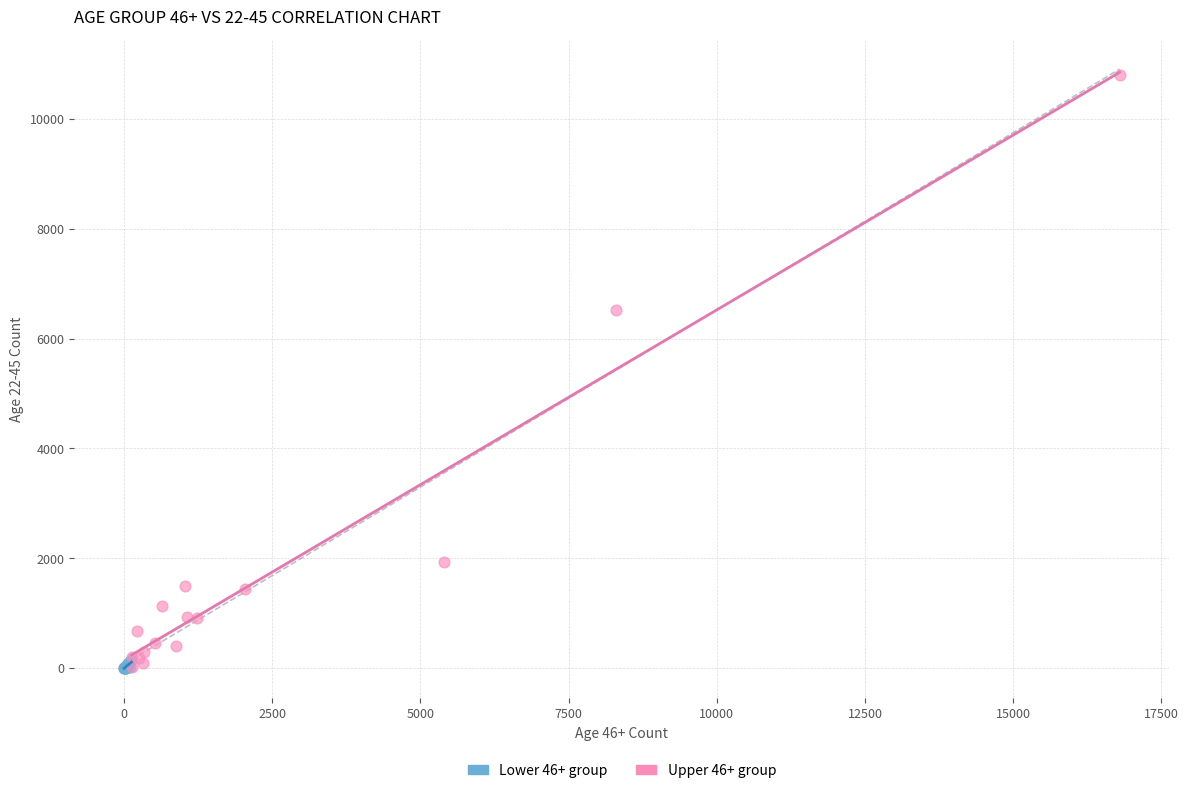

What are all the series names shown in the legend?

Lower 46+ group, Upper 46+ group